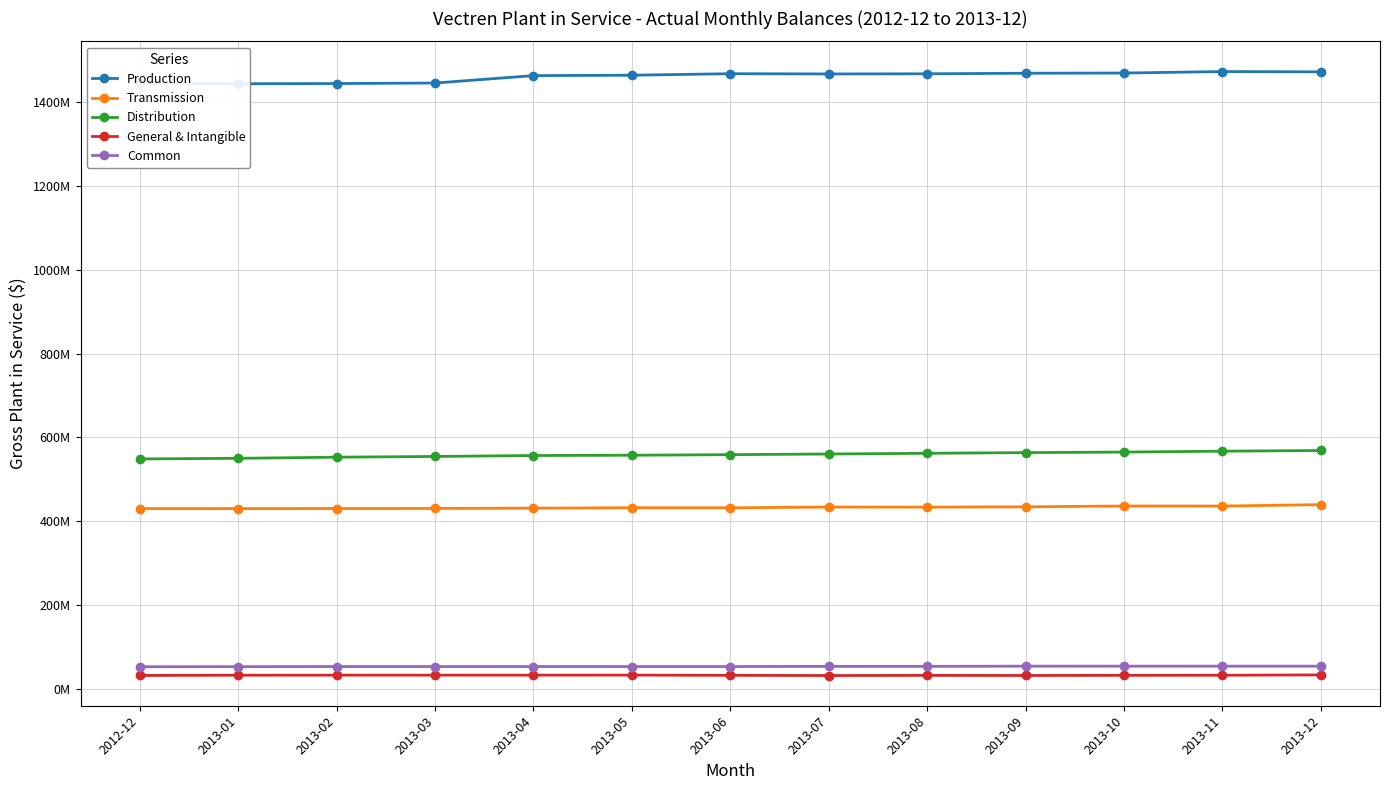

At which category does the chart reach its peak across all series?

2013-11